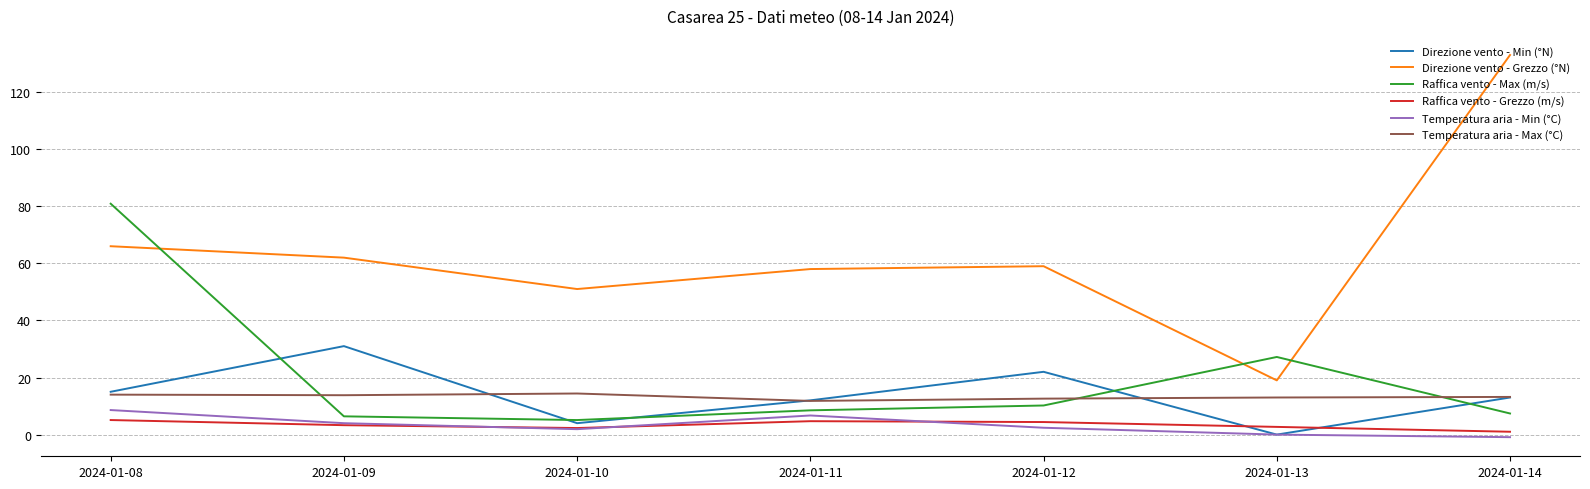

The Direzione vento - Min (°N) series shows 9.9 at 2024-01-13. True or false?

False